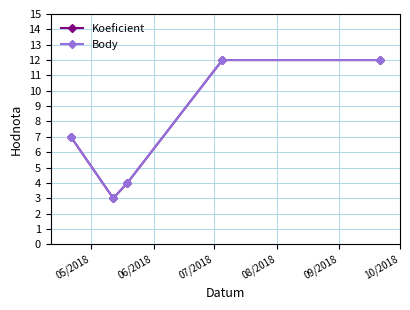

True or false: Koeficient and Body intersect in this chart.

False